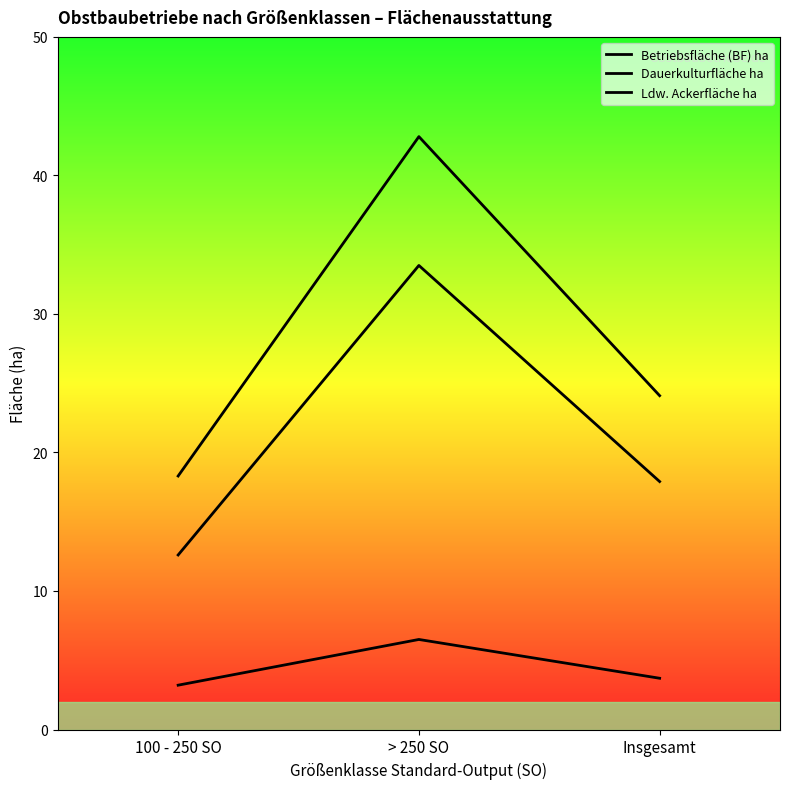

Does the chart display data point markers on the line(s)?

No